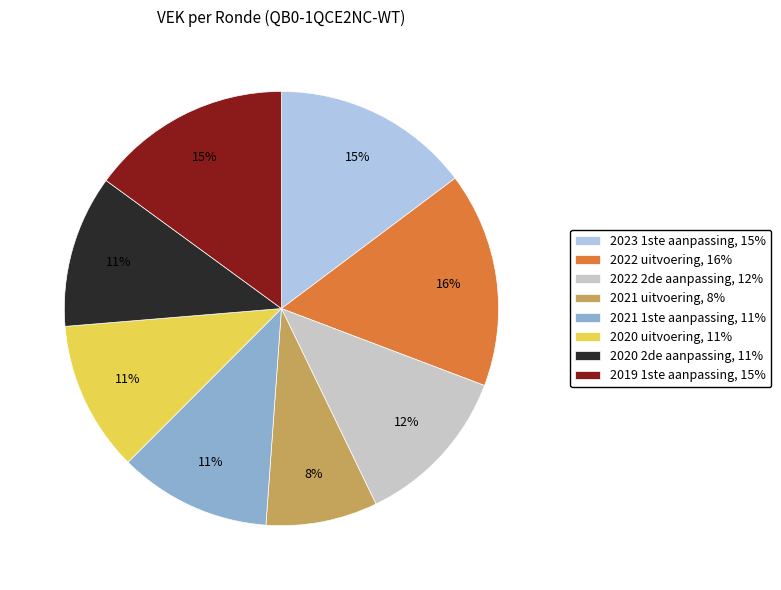

Which slice is the largest?

2022 uitvoering